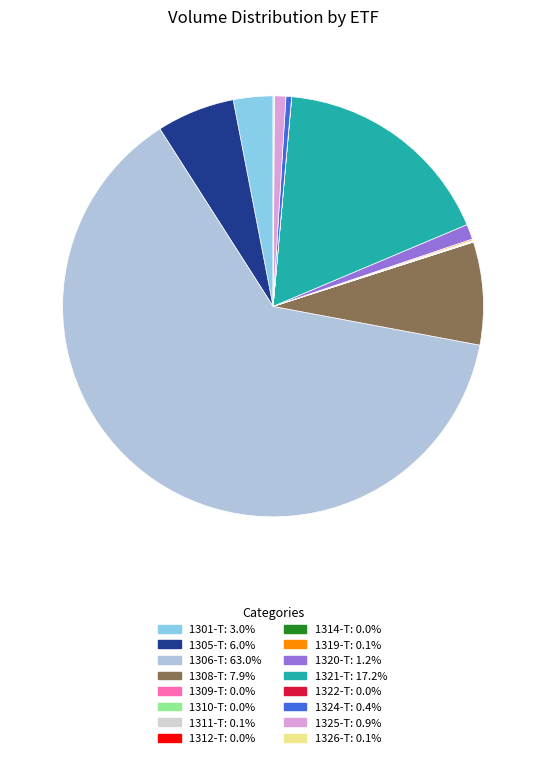

To the nearest percent, what is the difference between the 1325-T and 1312-T slice percentages?

1%